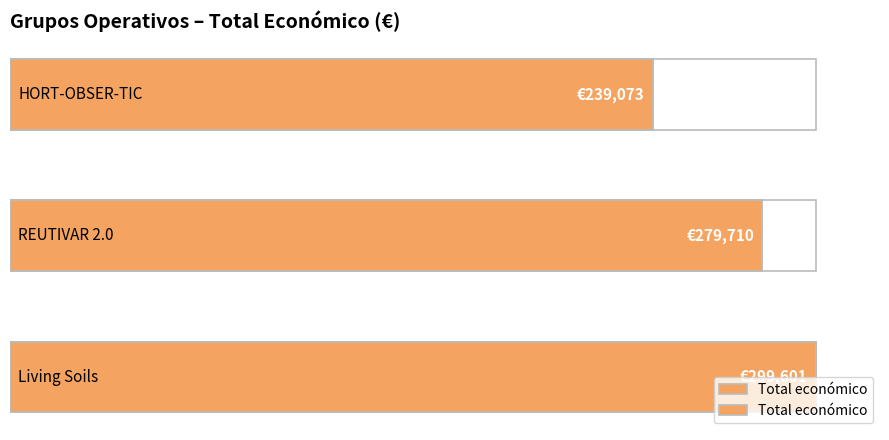

Reading left to right, list all the values displayed in this chart.

0=299601	1=279710	2=239073